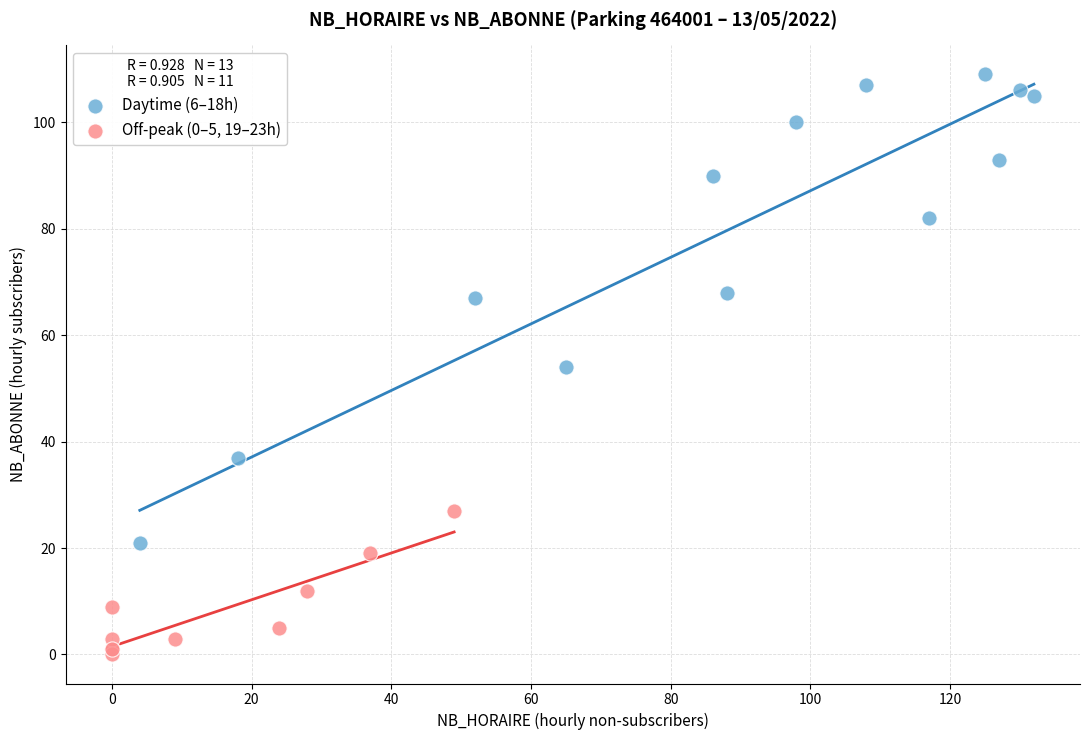

Which series contains the lowest Y value?

Off-peak (0–5, 19–23h)